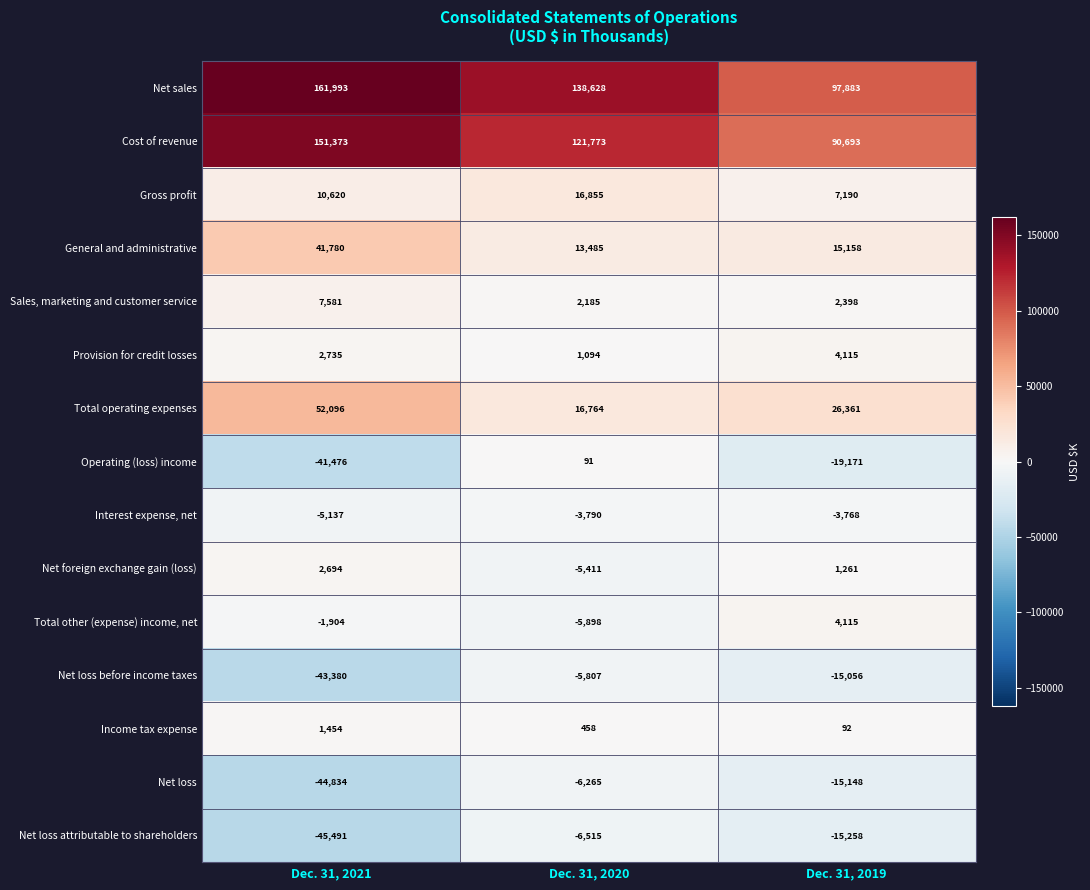

What is the average value of the Net loss series?

-22082